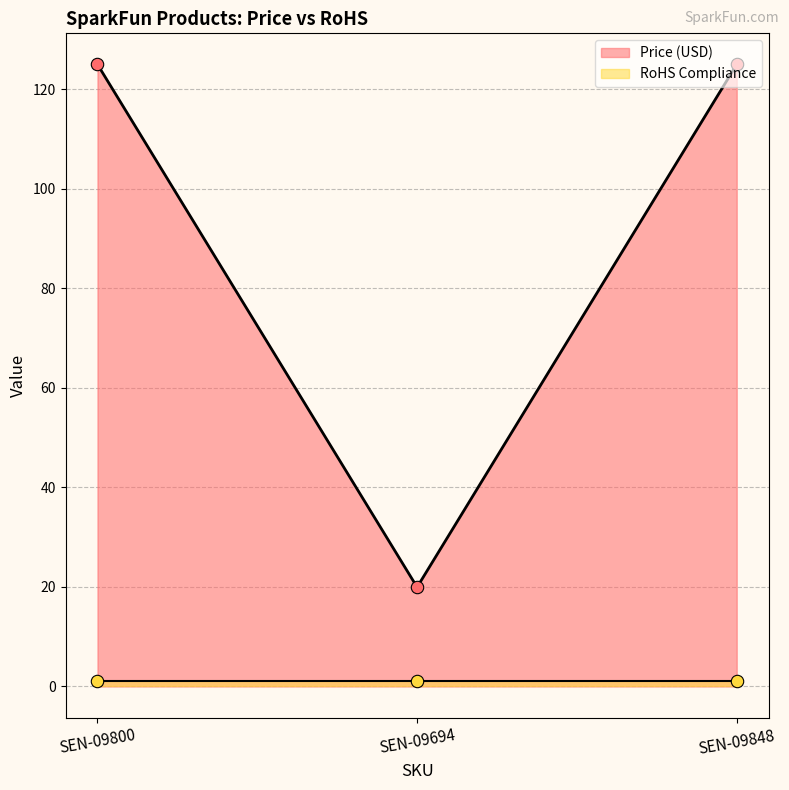

What is the ratio of the value at SEN-09848 to the value at SEN-09800?

1.0